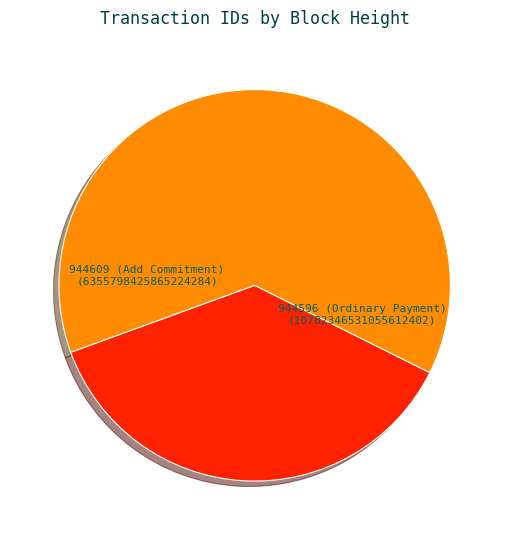

Does 944596 (Ordinary Payment) represent more than half of the total?

Yes